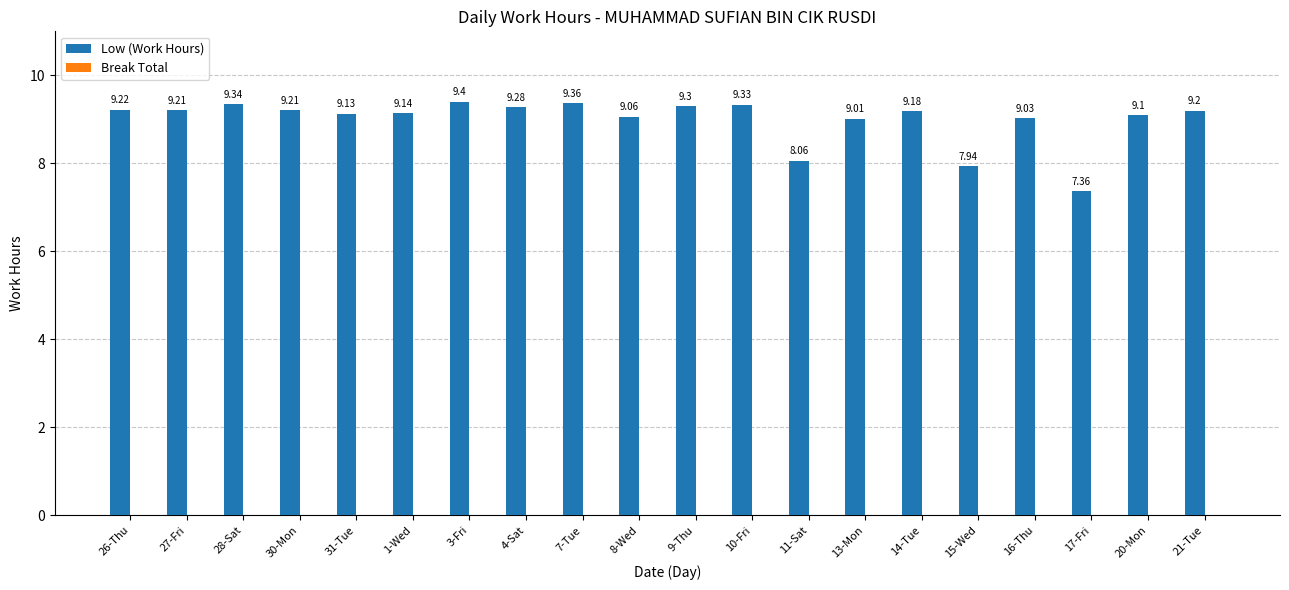

What is the ratio of the value at 20-Mon to the value at 14-Tue?

1.0